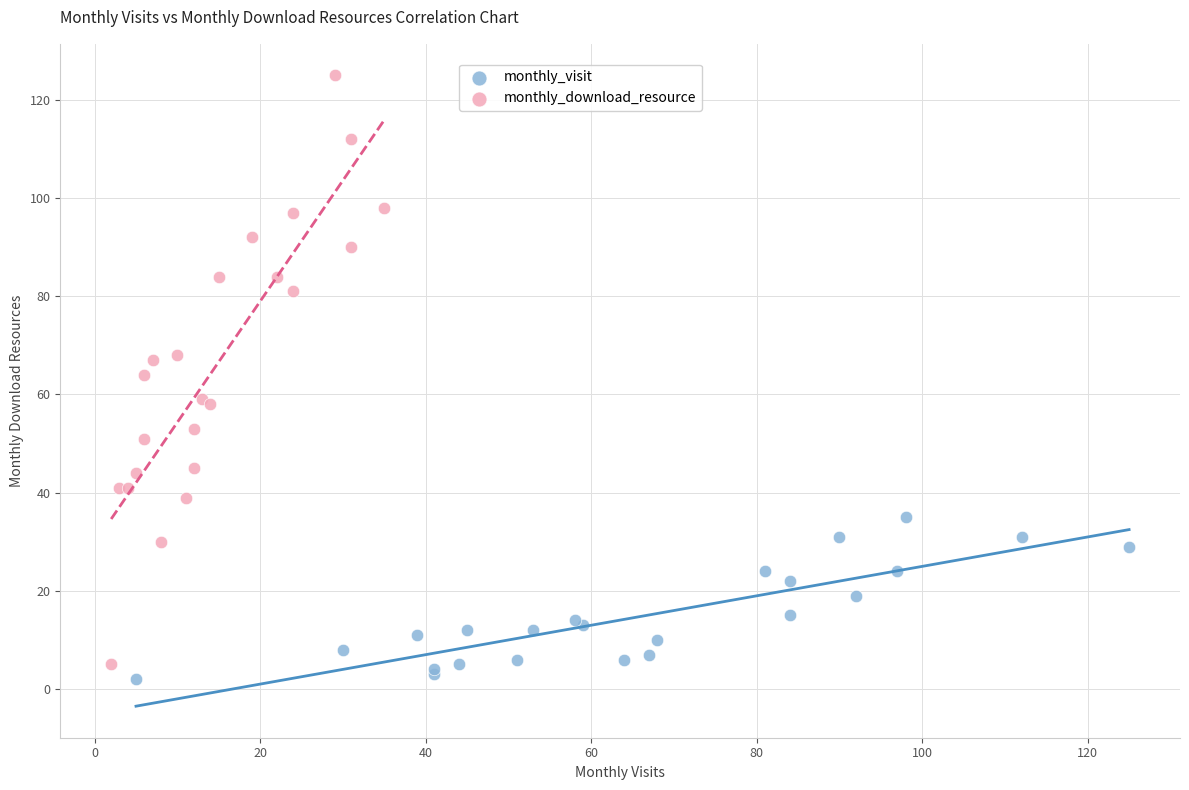

Which series contains the highest Y value?

monthly_download_resource